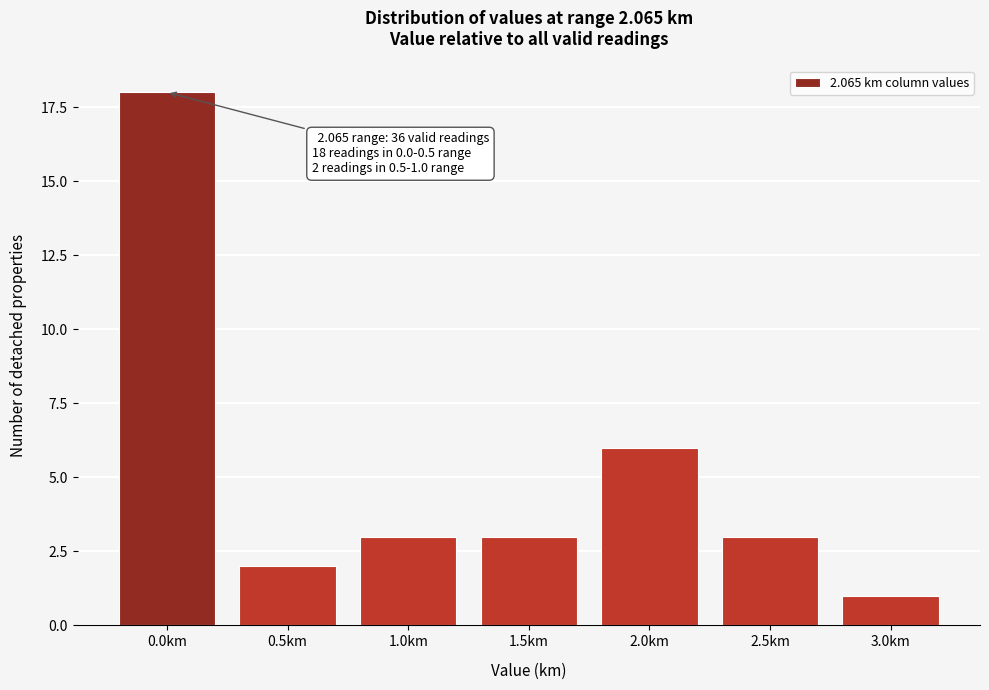

Reading right to left, what are all the values shown in this chart?

1	3	6	3	3	2	18